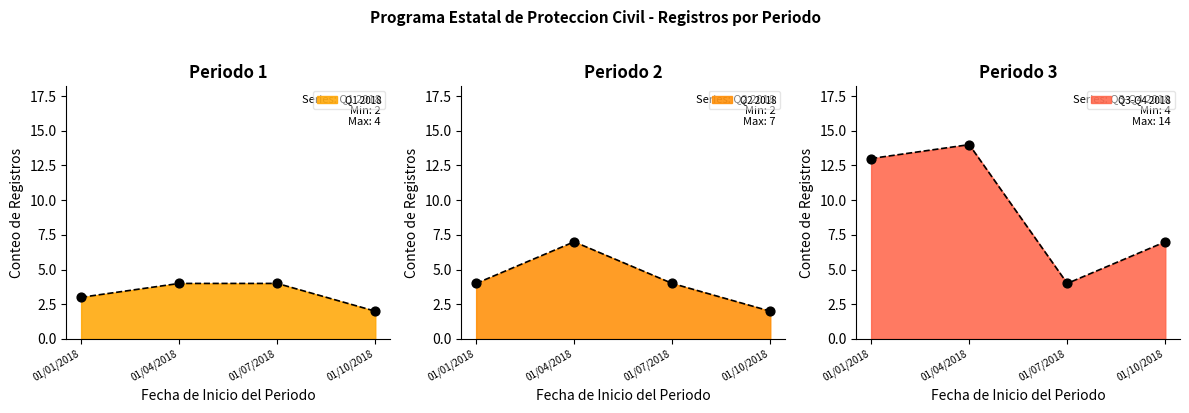

At which category is the sum across all series the highest?

01/04/2018